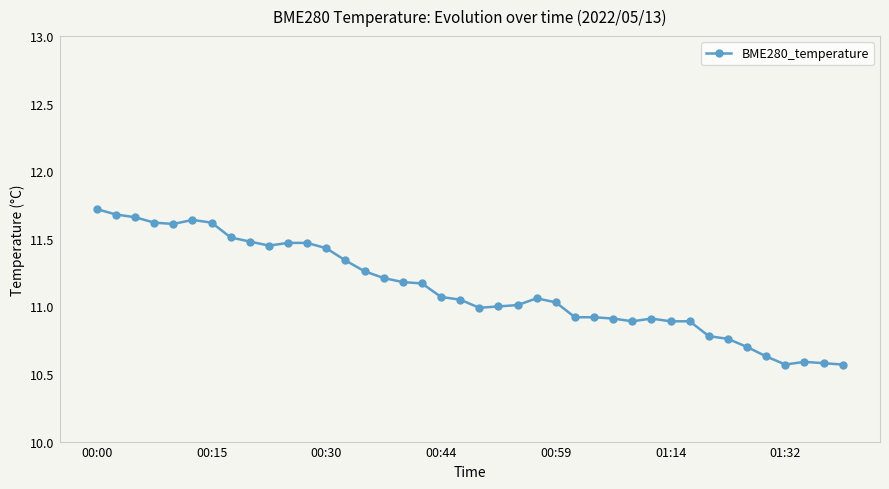

True or false: there are more than 0 points higher than both neighbors.

True